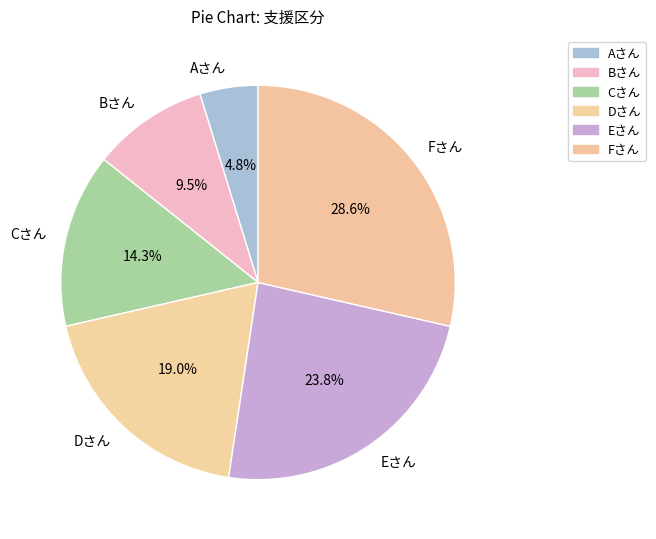

What portion of the pie excludes Cさん?

85.7%